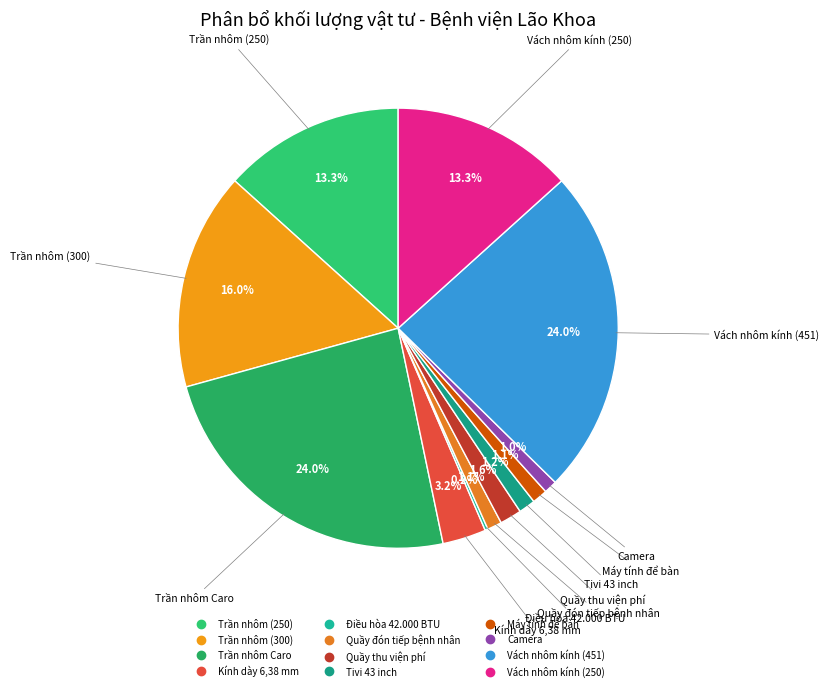

Does Quầy đón tiếp bệnh nhân account for over 50% of the chart?

No